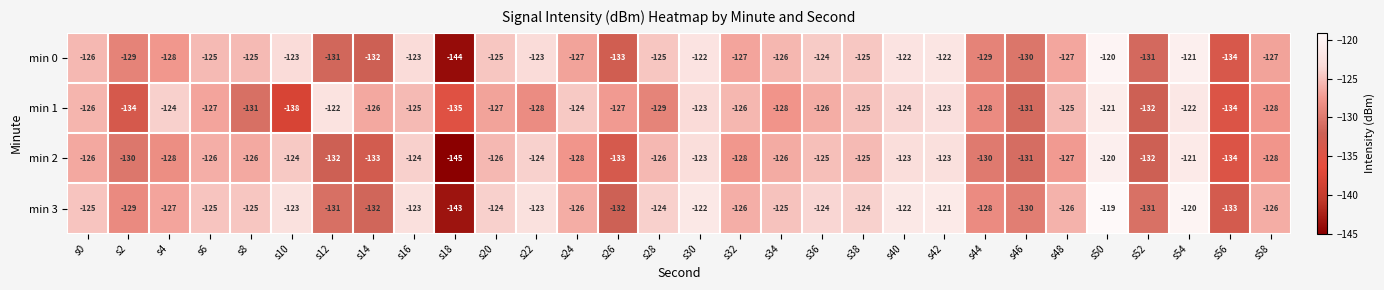

Which category has the lowest value in the min 0 series?

s18